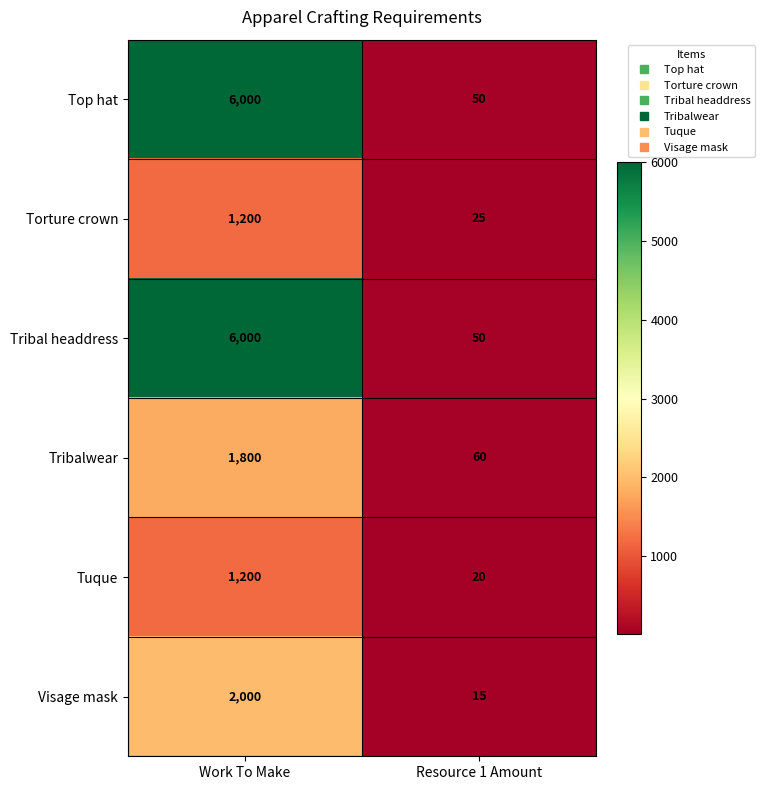

What is the maximum value shown in the chart?

6000